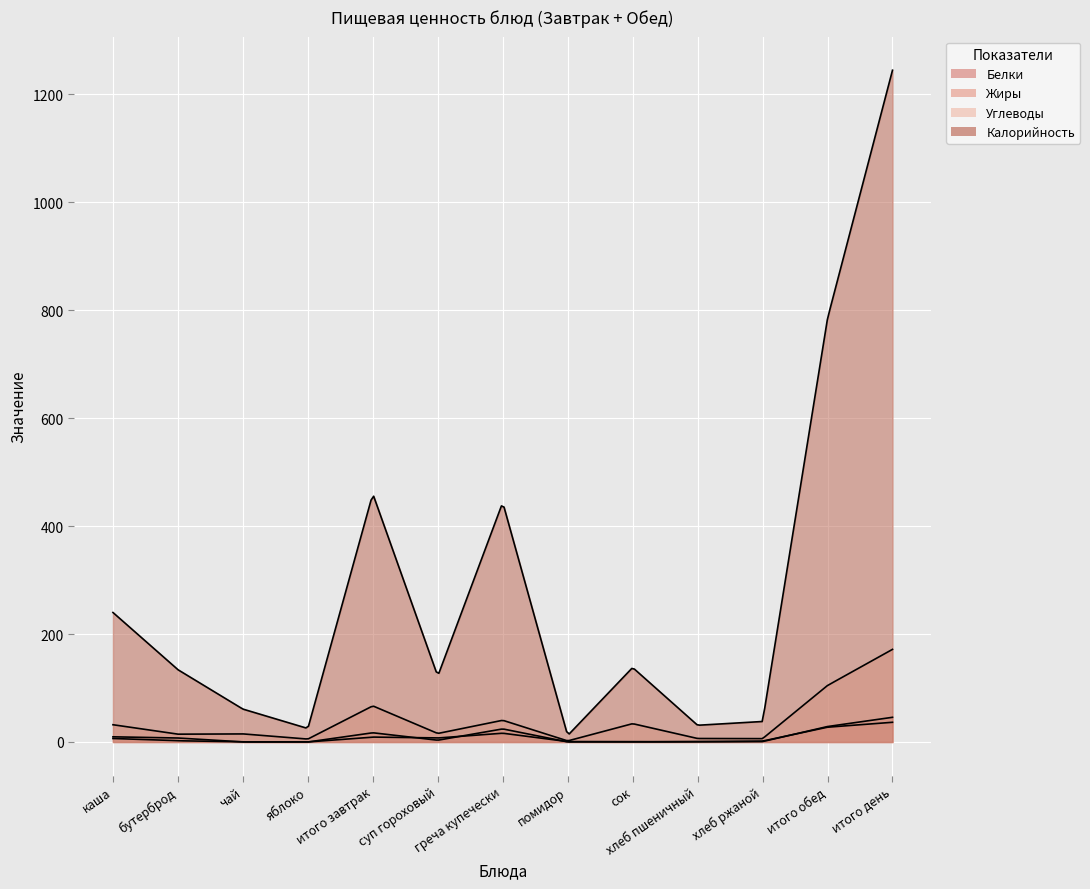

Where does the Белки series first go above 2?

каша